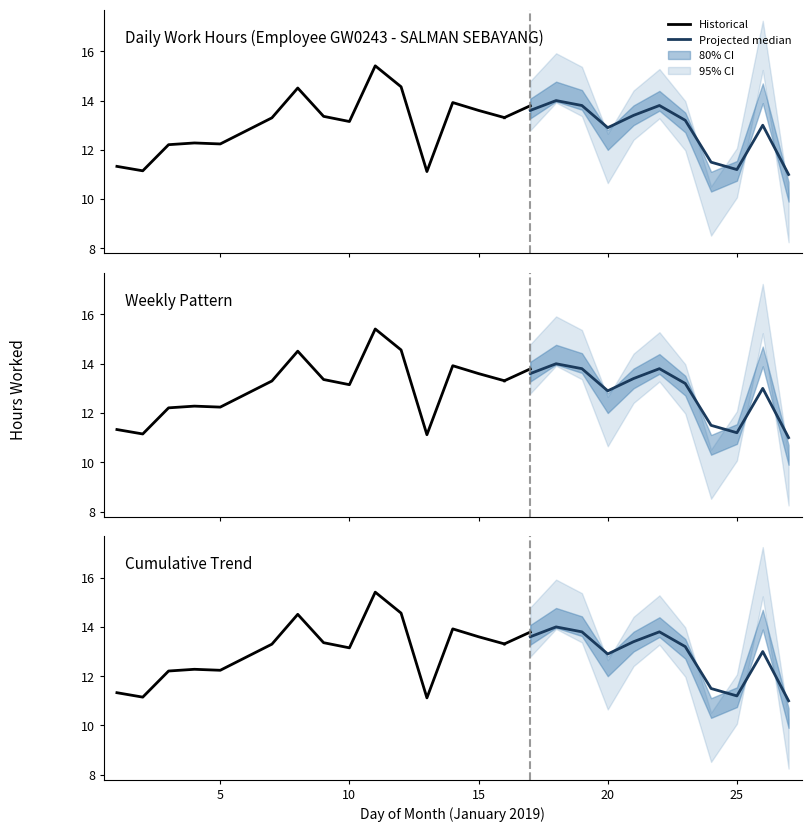

How many series are shown in this chart?

4